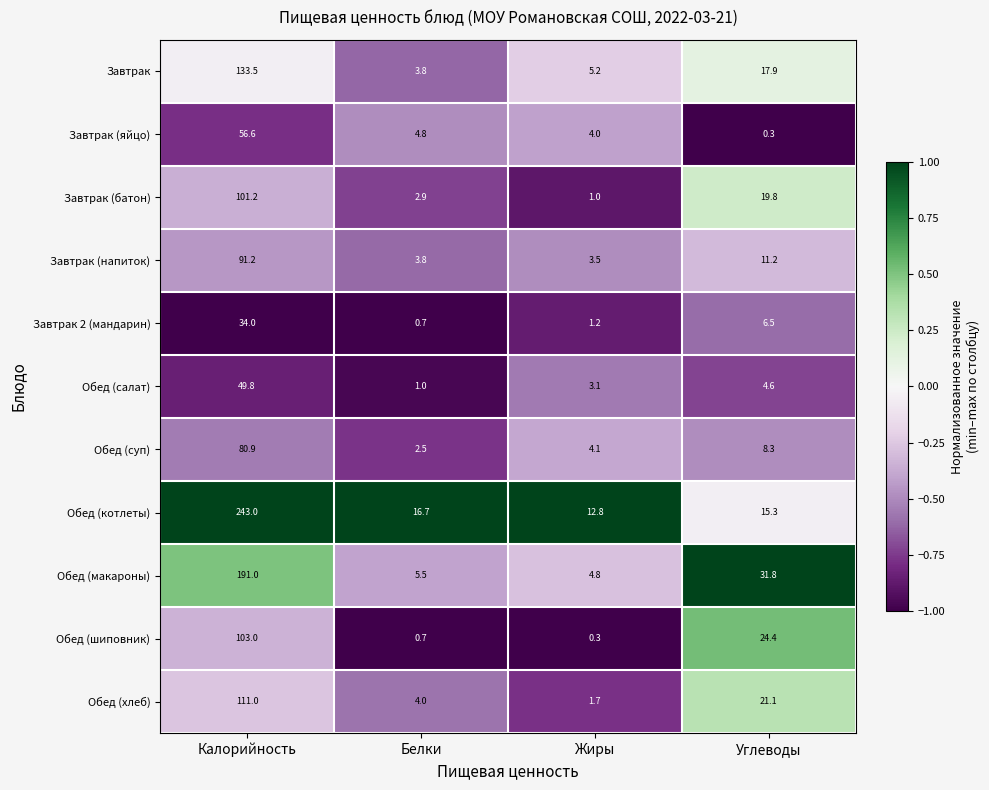

At which label does Завтрак 2 (мандарин) reach its peak?

Калорийность